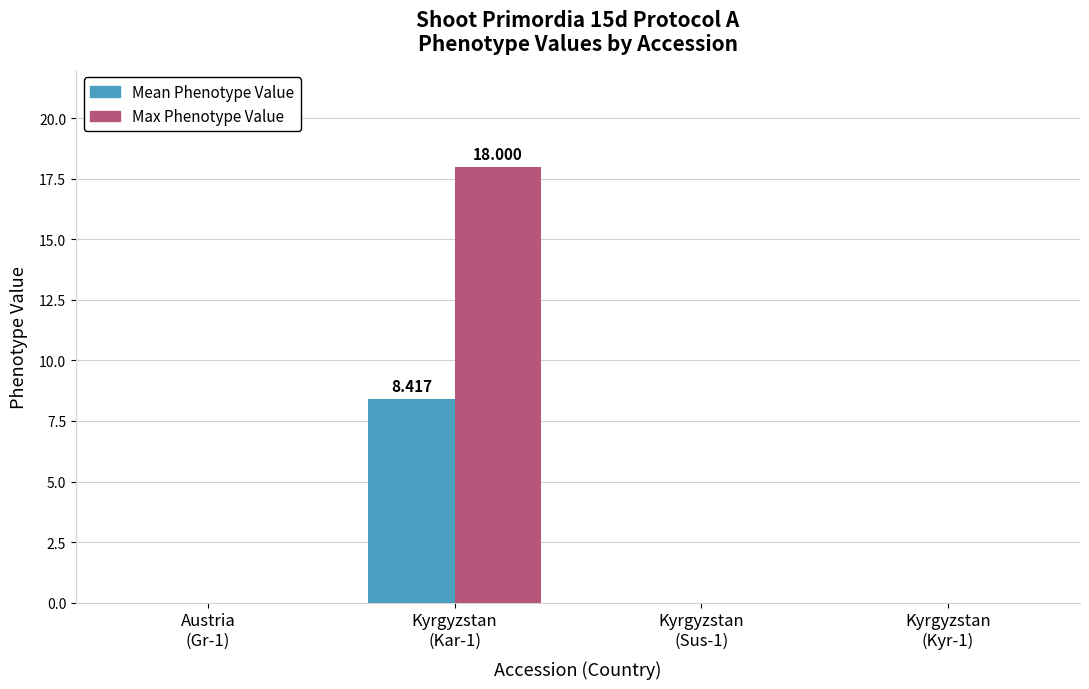

Reading right to left, extract all data points from this chart.

Mean Phenotype Value: 0.0	0.0	8.4	0.0
Max Phenotype Value: 0.0	0.0	18.0	0.0